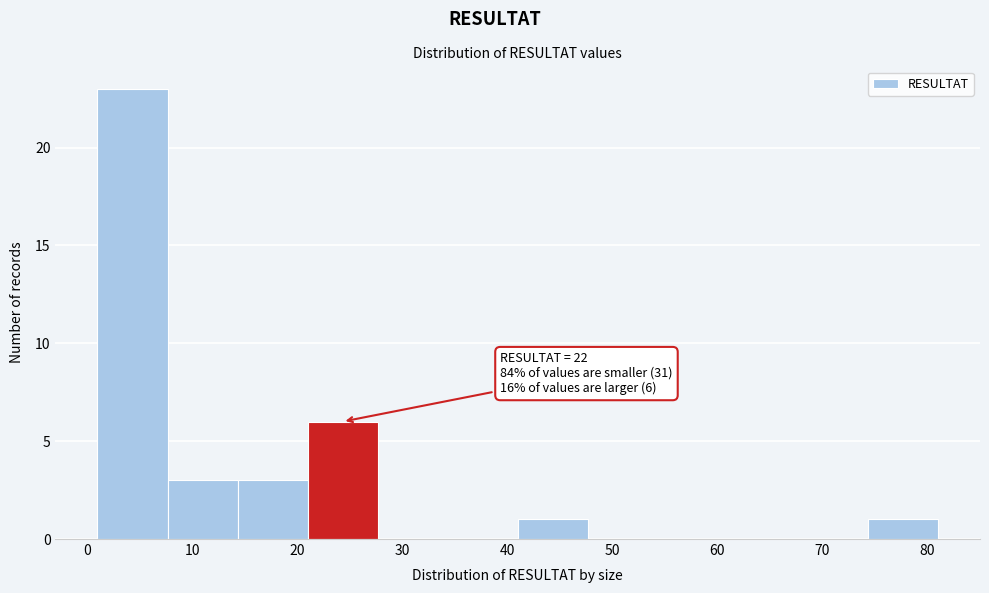

Which range on the x-axis has the tallest bar?

1 to 8